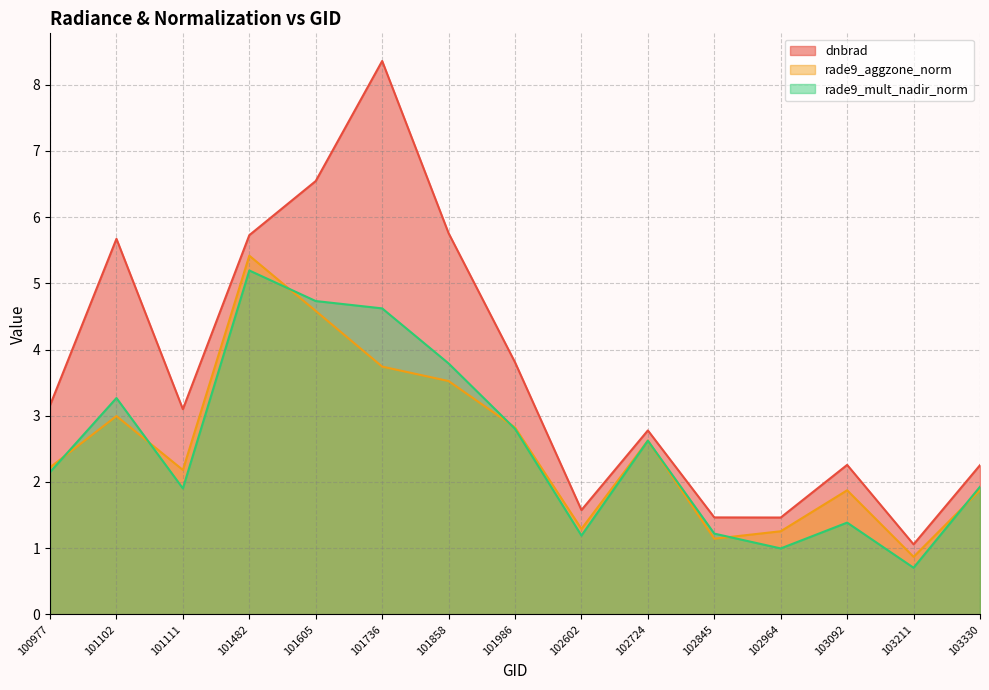

How many lines are shown in the chart?

3